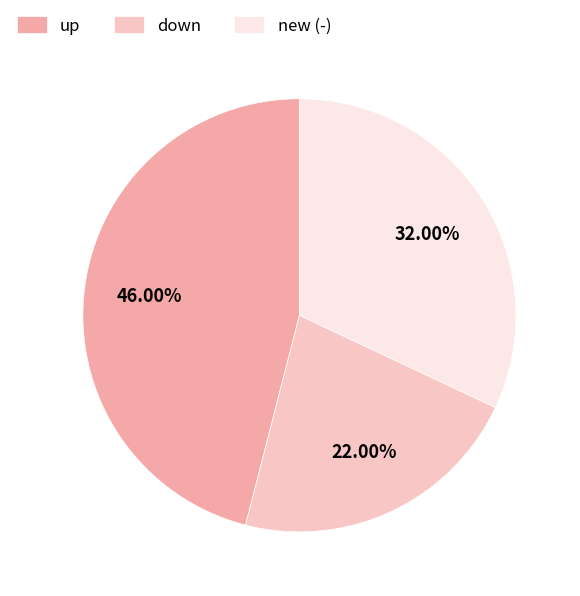

Rank the categories by value from lowest to highest.

down, new (-), up